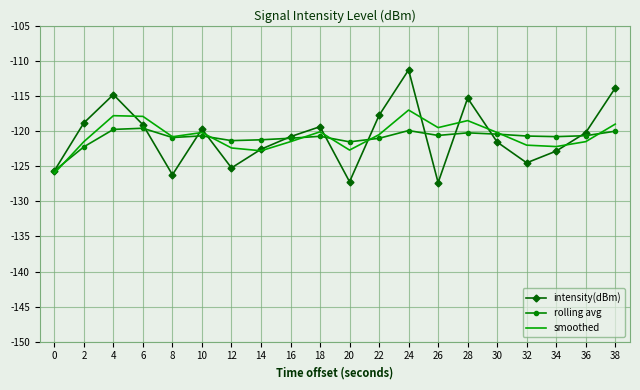

Which category has the highest value in the intensity(dBm) series?

24